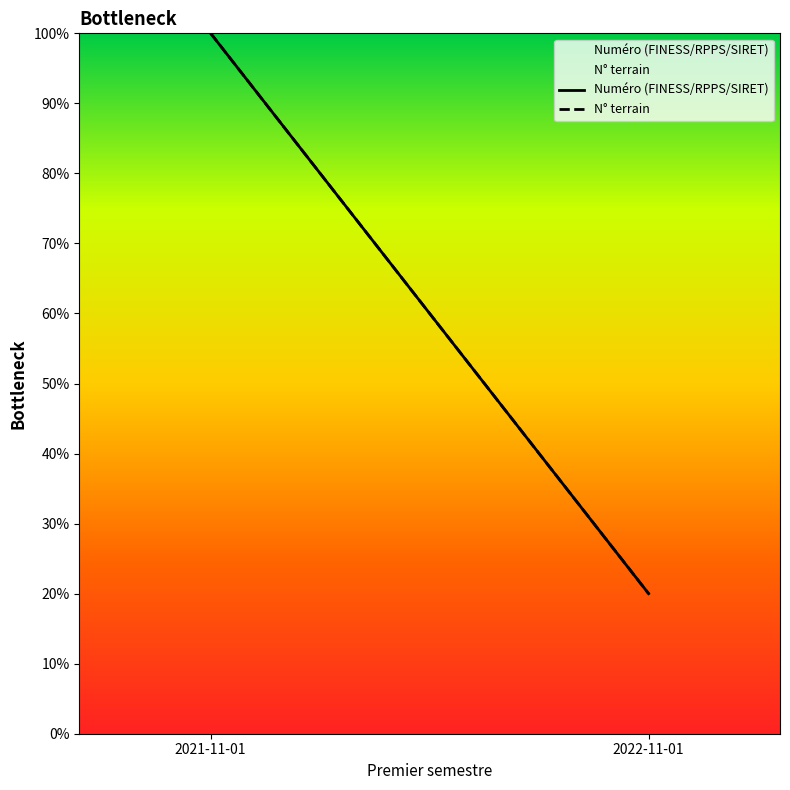

What is the sum of all Numéro (FINESS/RPPS/SIRET) values?

120